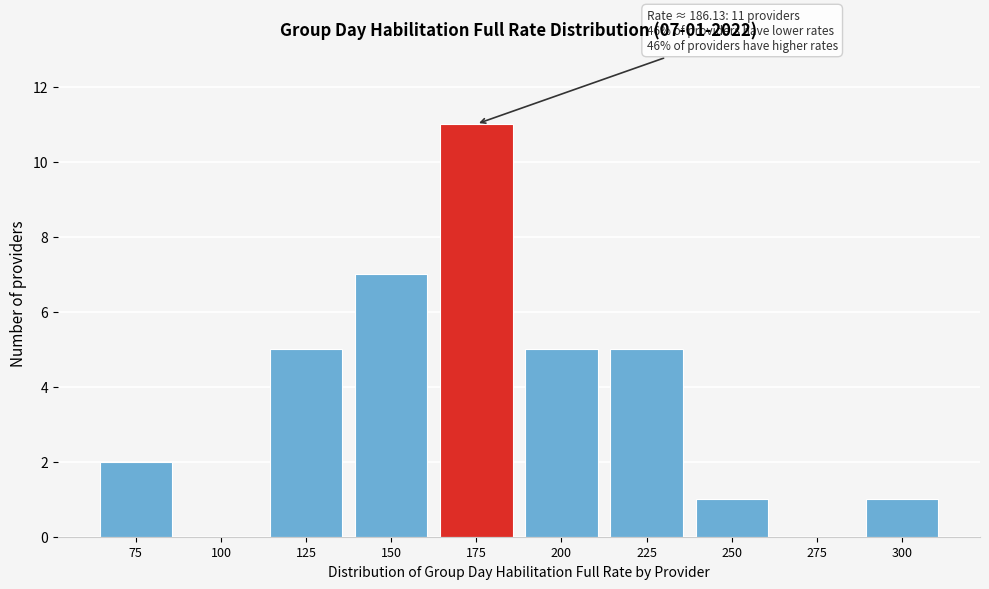

Reading right to left, extract all data points from this chart.

300=1	275=0	250=1	225=5	200=5	175=11	150=7	125=5	100=0	75=2